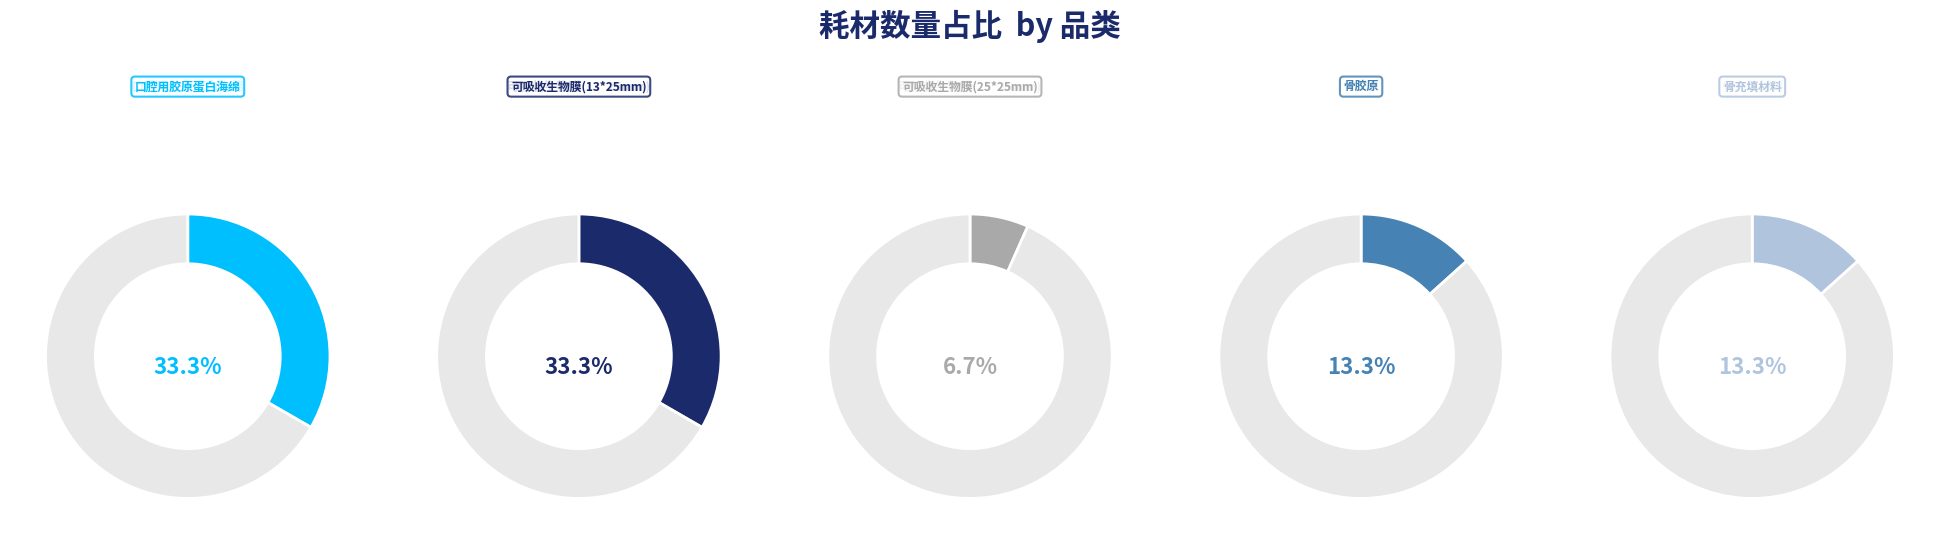

Which category has the biggest portion of the pie?

口腔用胶原蛋白海绵